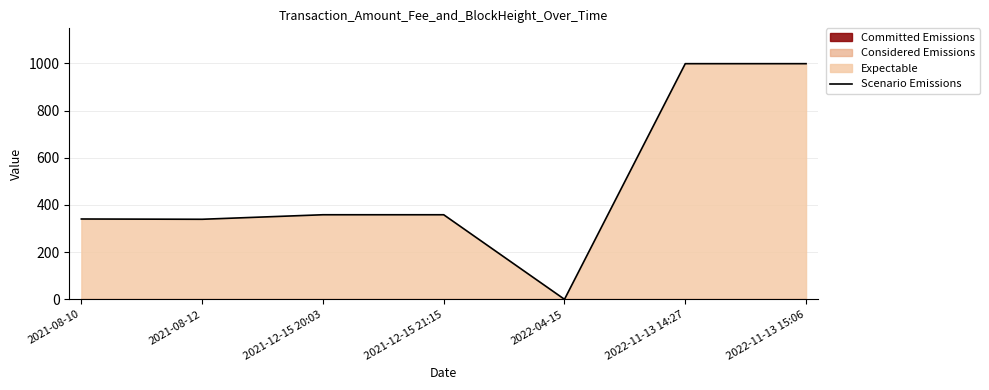

Reading left to right, what are all the values shown in this chart?

2021-08-10=340.3	2021-08-12=339.1	2021-12-15 20:03=358.3	2021-12-15 21:15=358.3	2022-04-15=0.0	2022-11-13 14:27=998.4	2022-11-13 15:06=998.4